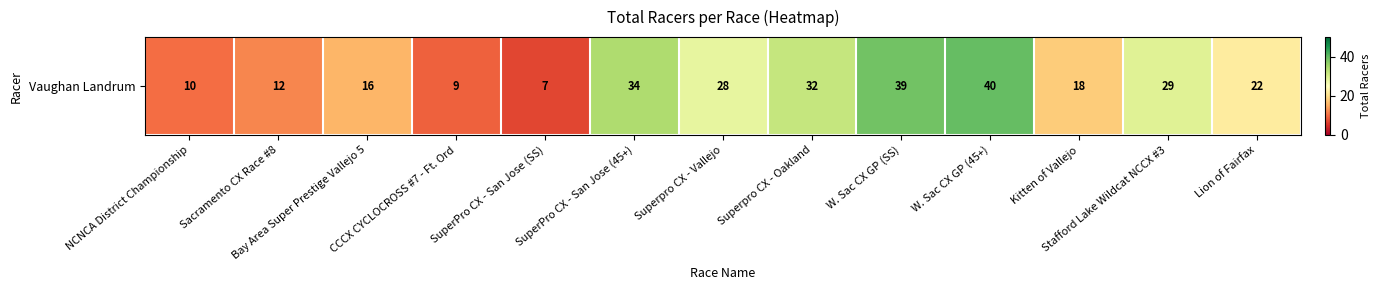

Where does the data first go above 22?

SuperPro CX - San Jose (45+)